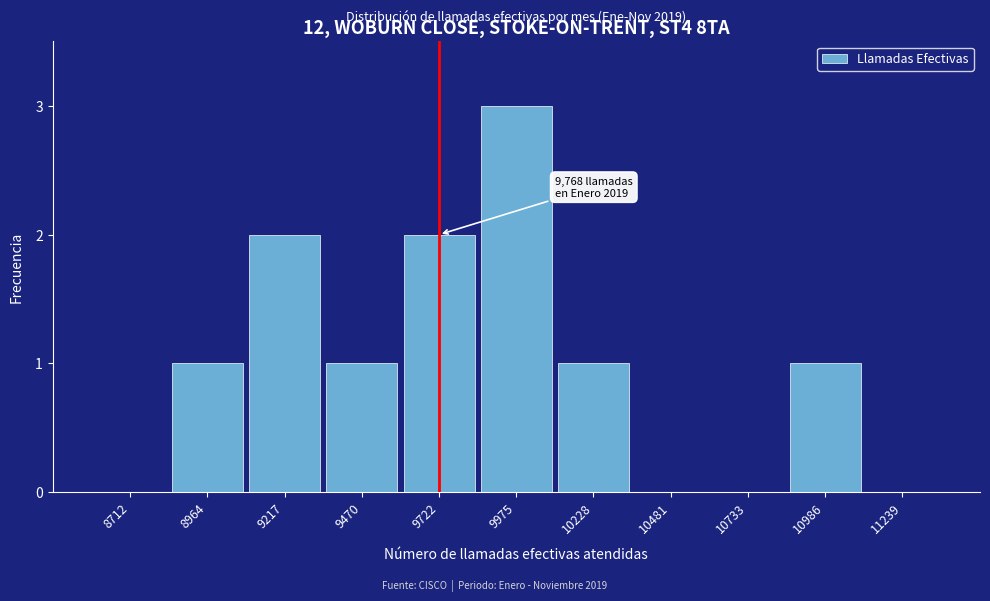

Reading left to right, extract all data points from this chart.

8712=0	8964=1	9217=2	9470=1	9722=2	9975=3	10228=1	10481=0	10733=0	10986=1	11239=0